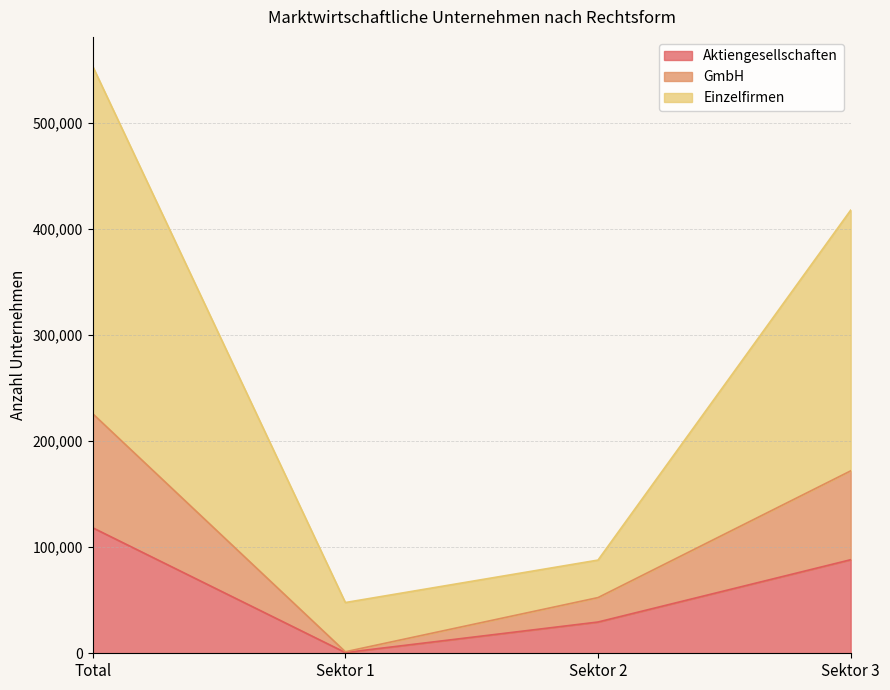

True or false: Einzelfirmen and Aktiengesellschaften cross at least once.

False